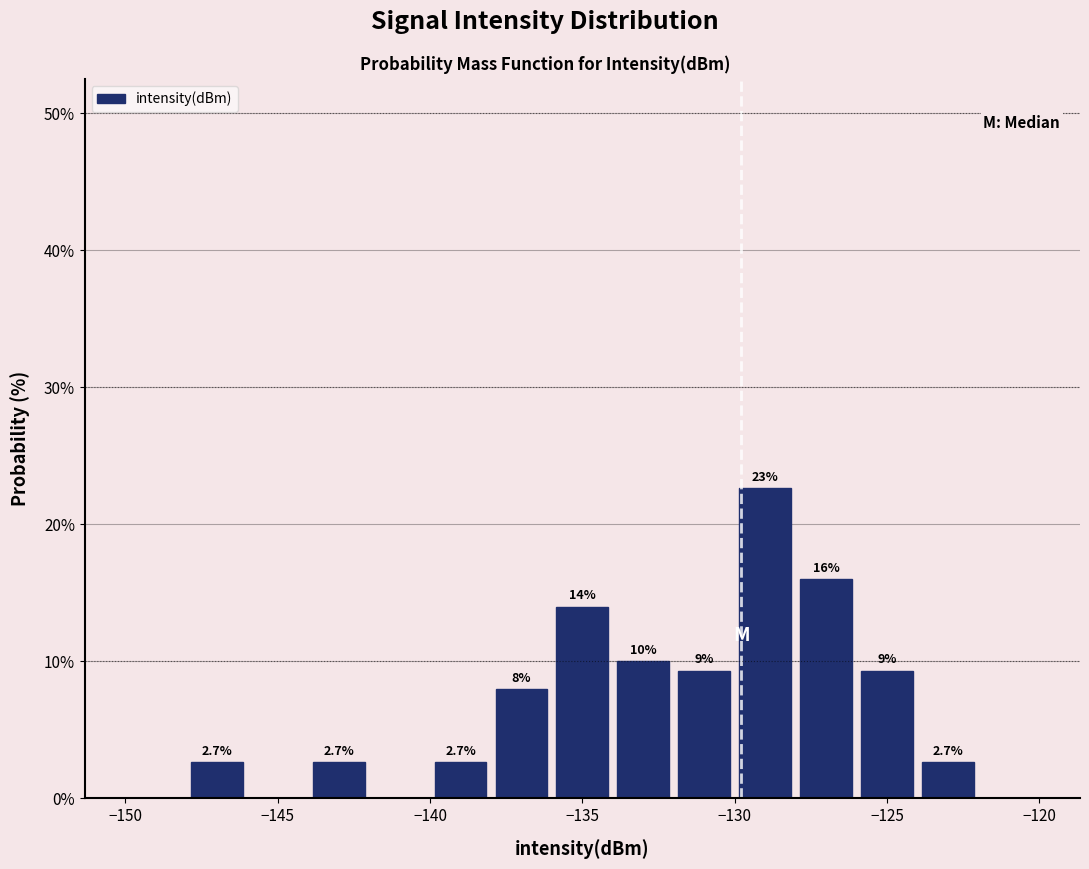

Which range on the x-axis has the tallest bar?

-130 to -128